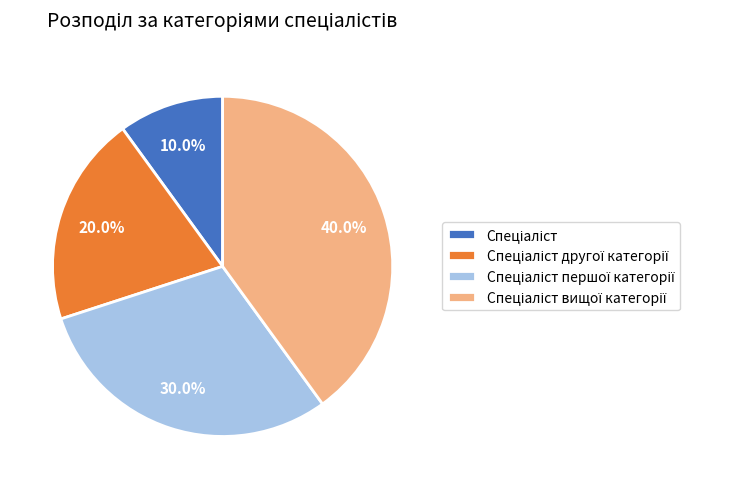

Is there any slice that represents more than half of the pie?

No